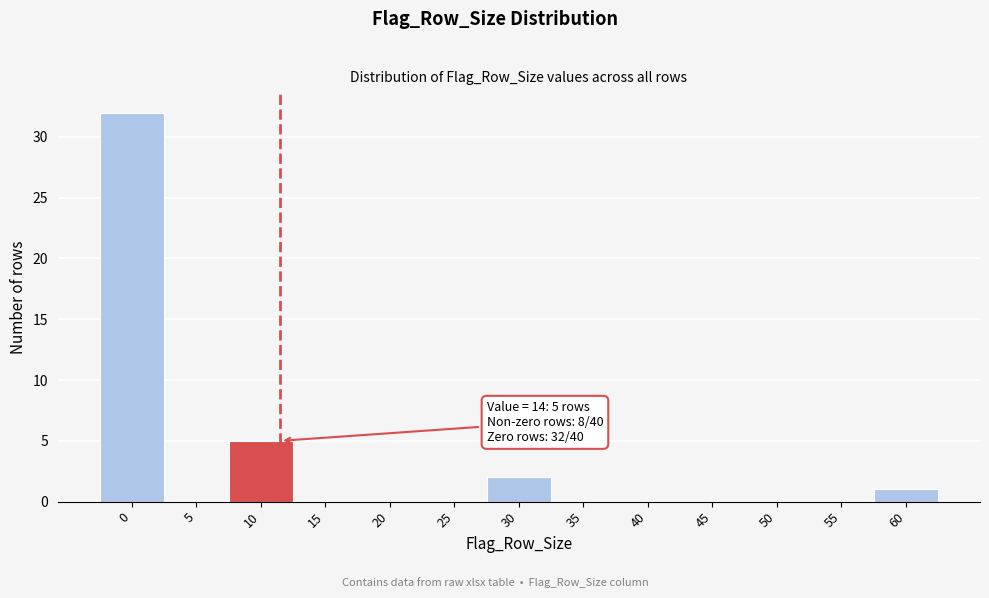

Reading left to right, extract all data points from this chart.

0=32	5=0	10=5	15=0	20=0	25=0	30=2	35=0	40=0	45=0	50=0	55=0	60=1